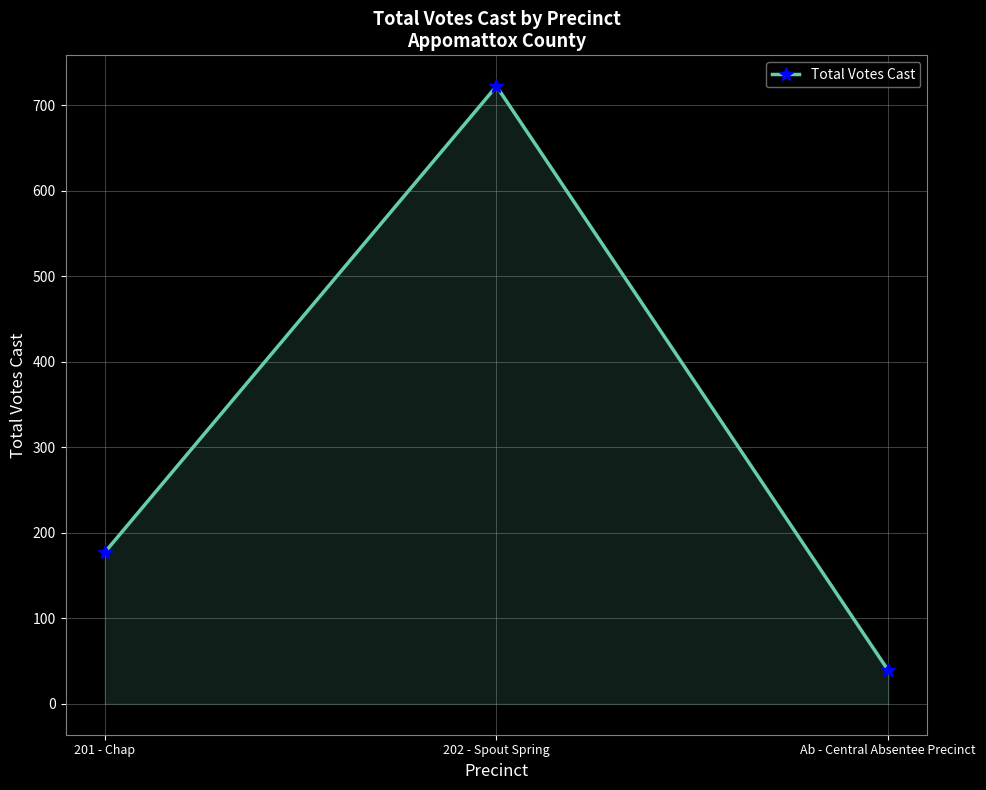

What is the value of the 1st point from the left?

177